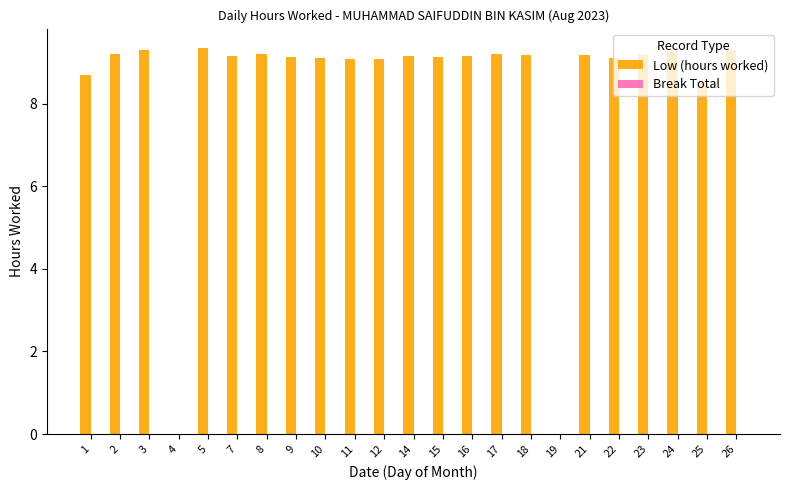

True or false: the data shows 9.1 at 10.

True